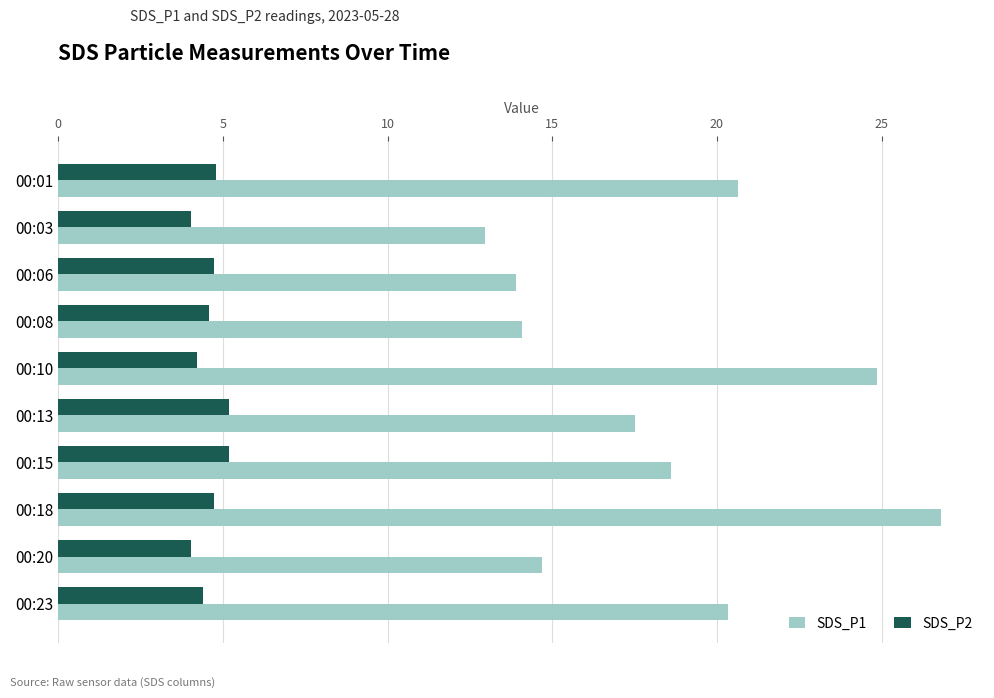

Rank the series by their average value, from highest to lowest.

SDS_P1, SDS_P2